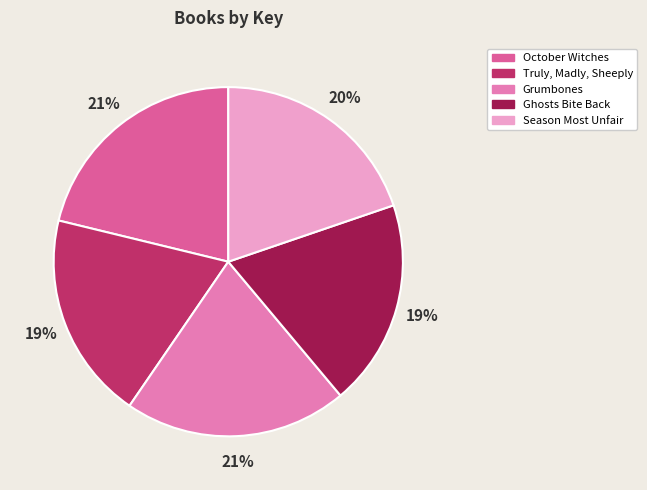

Approximately how many times larger is the value at Ghosts Bite Back compared to October Witches?

0.9